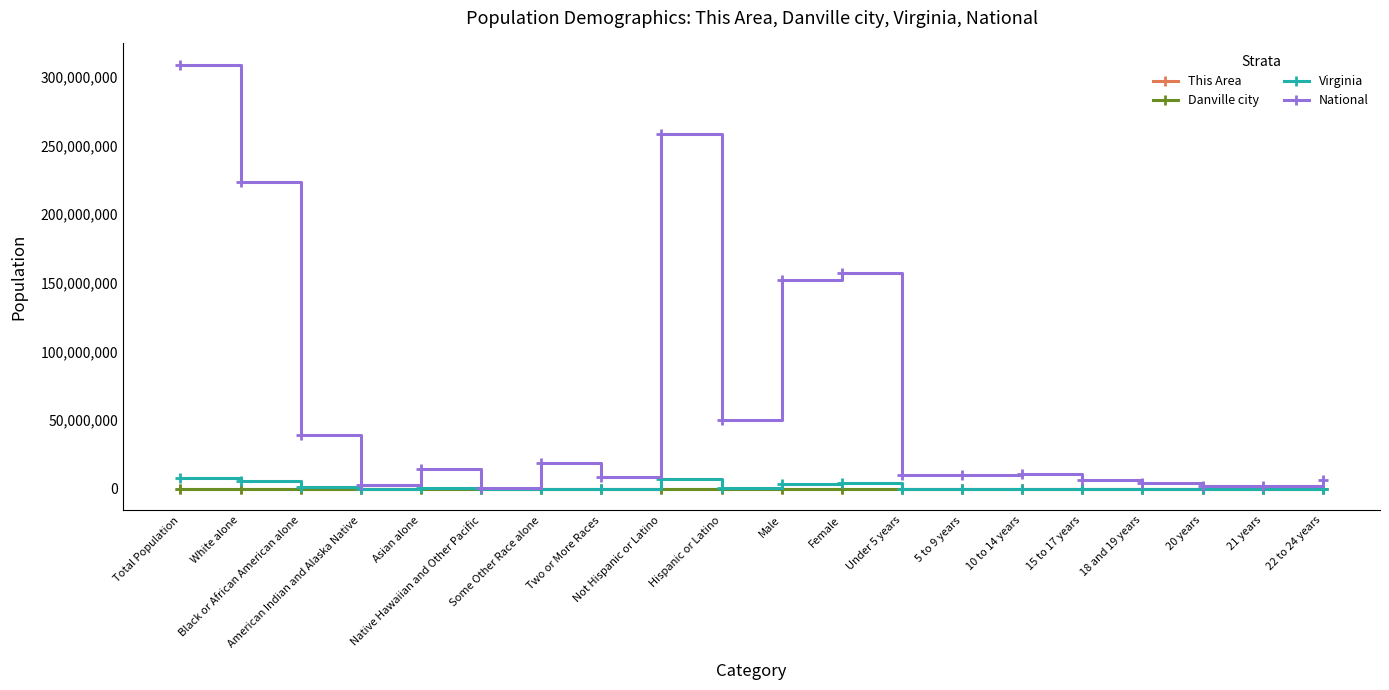

What is the sum of the Virginia values at 21 years and Male?

3985142